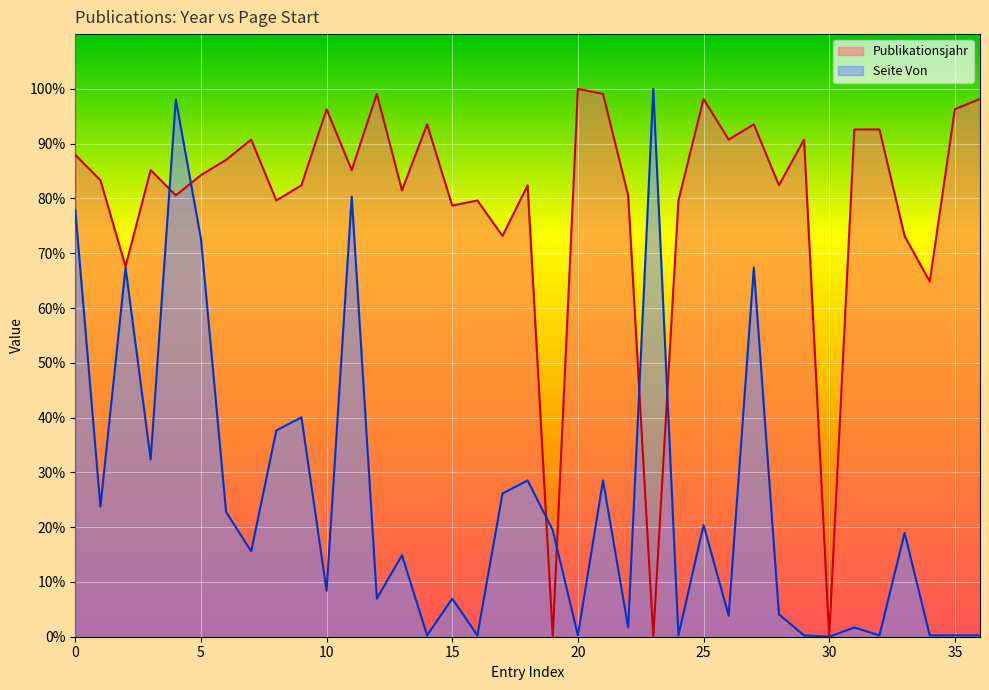

What are all the series names shown in the legend?

Publikationsjahr, Seite Von